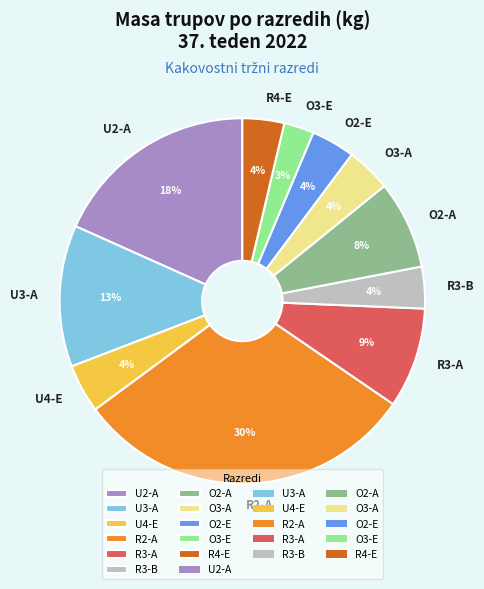

To the nearest percent, what portion does O2-E represent?

4%